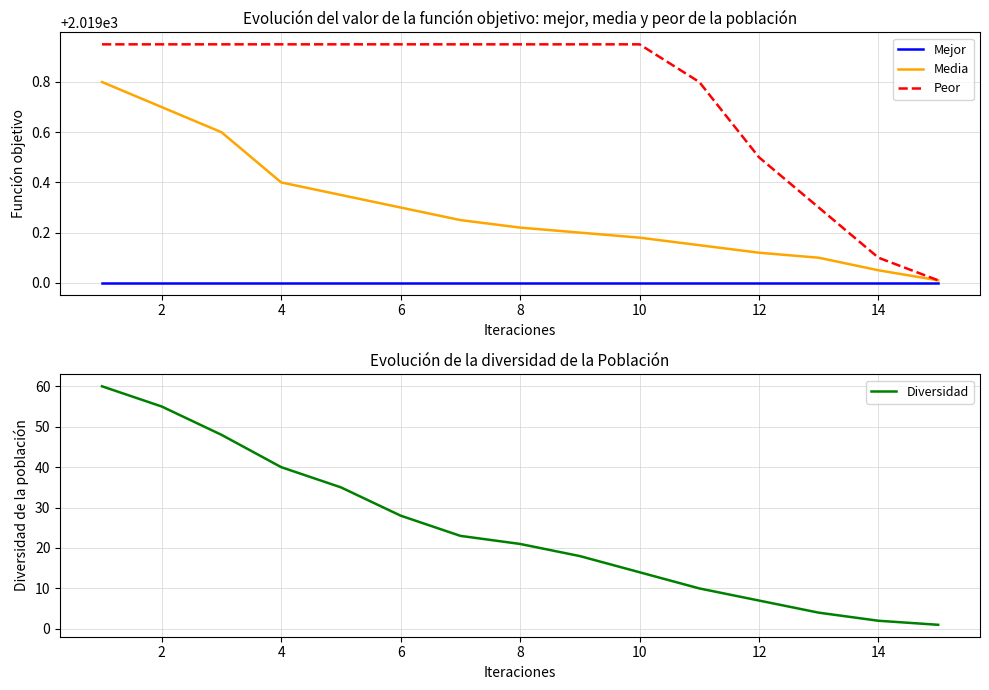

The value of Media at 10 is 1316.4. True or false?

False